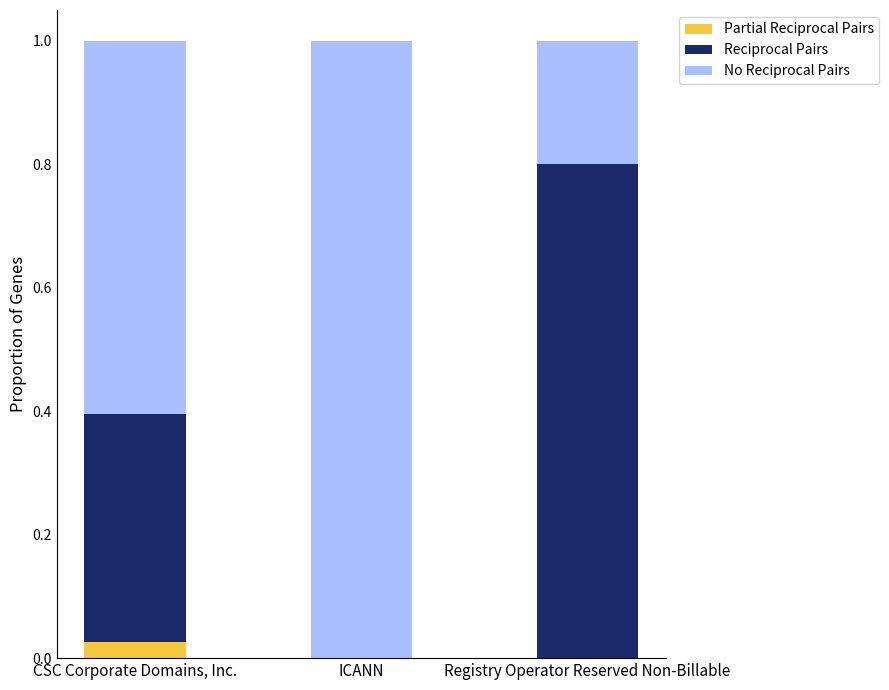

What is the total value across all series at Registry Operator Reserved Non-Billable?

1.0